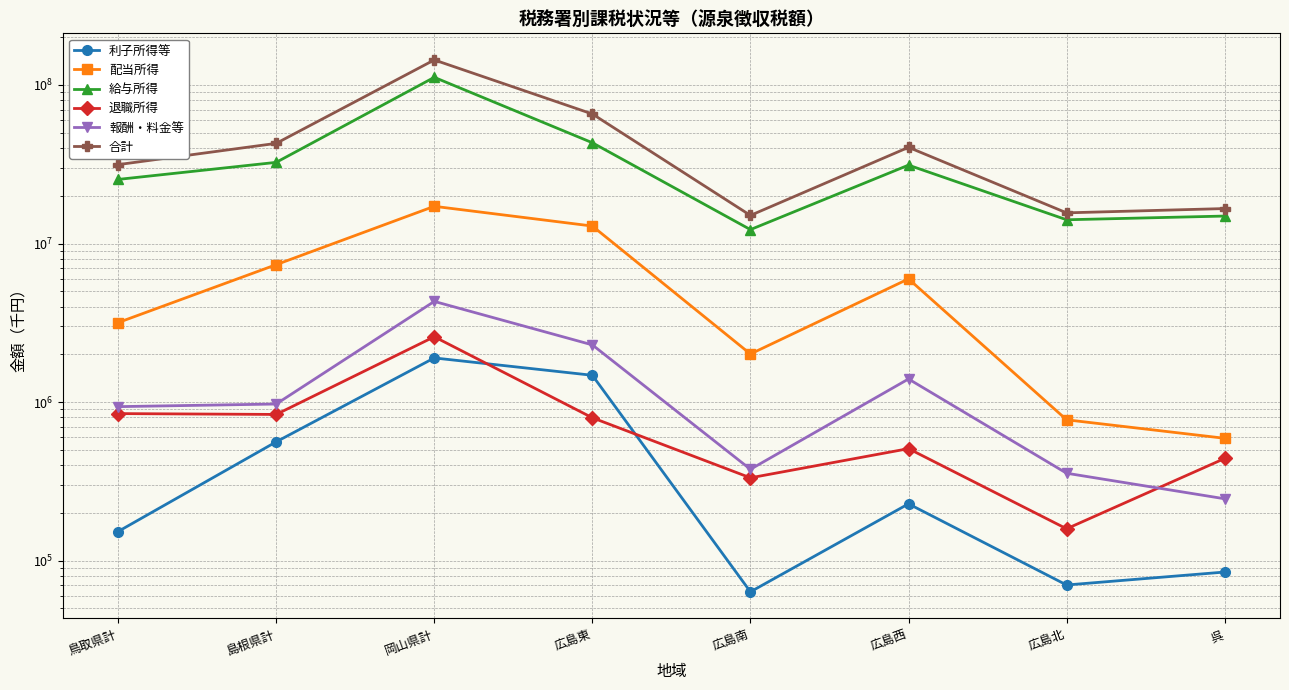

Does the chart have visible grid lines?

Yes